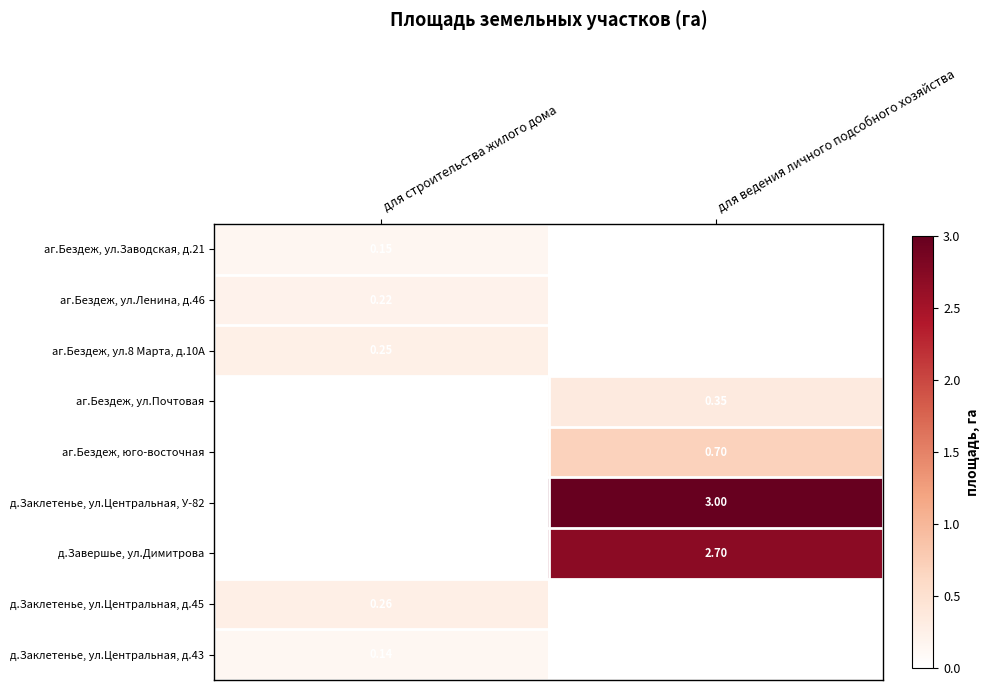

How many series are shown in this chart?

9